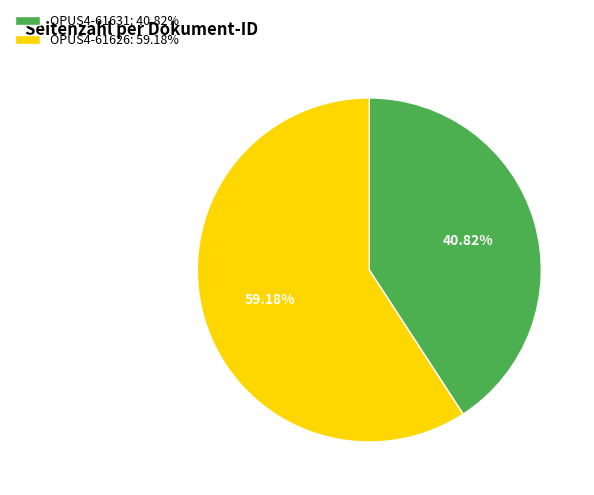

How many segments does this pie chart have?

2